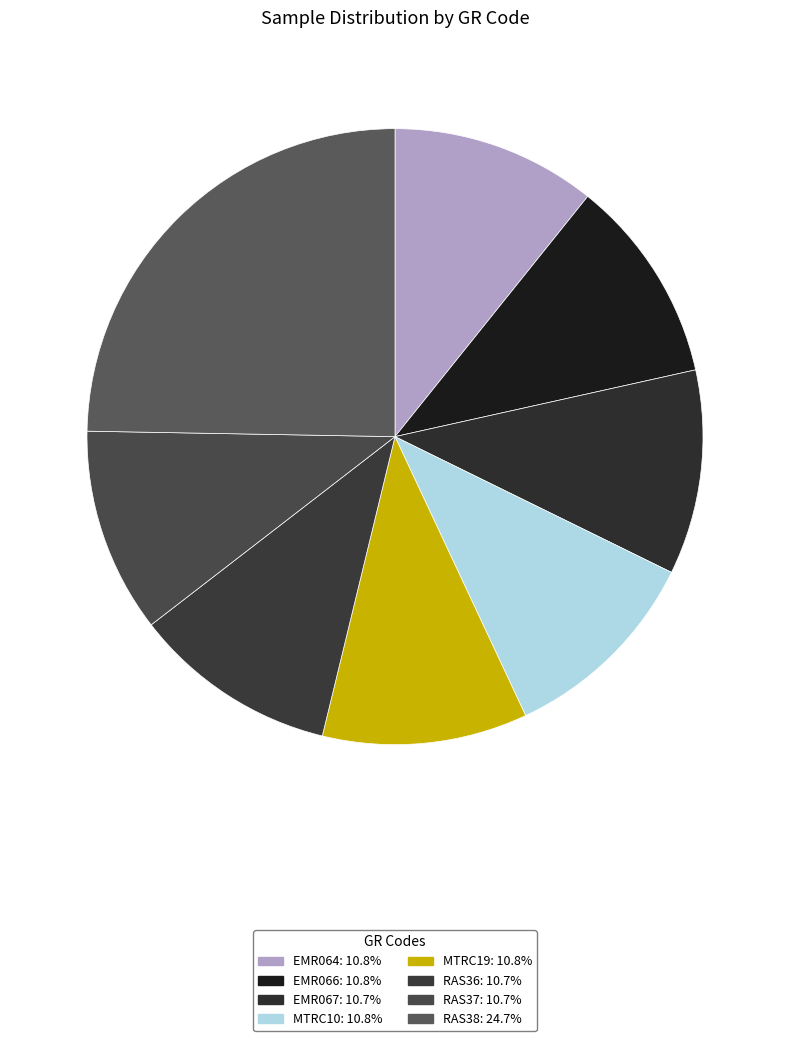

Does EMR064 represent more than half of the total?

No